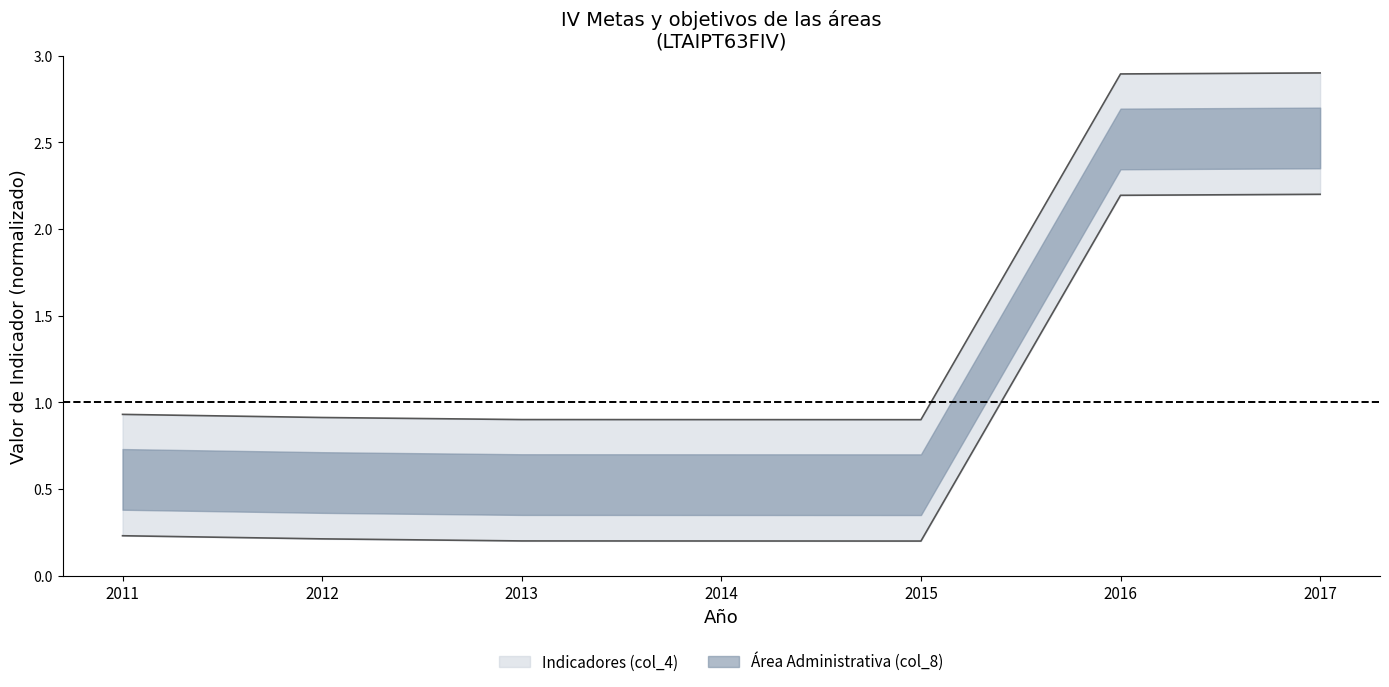

Is it true that Indicadores (col_4) equals 0.1 at 2013?

False